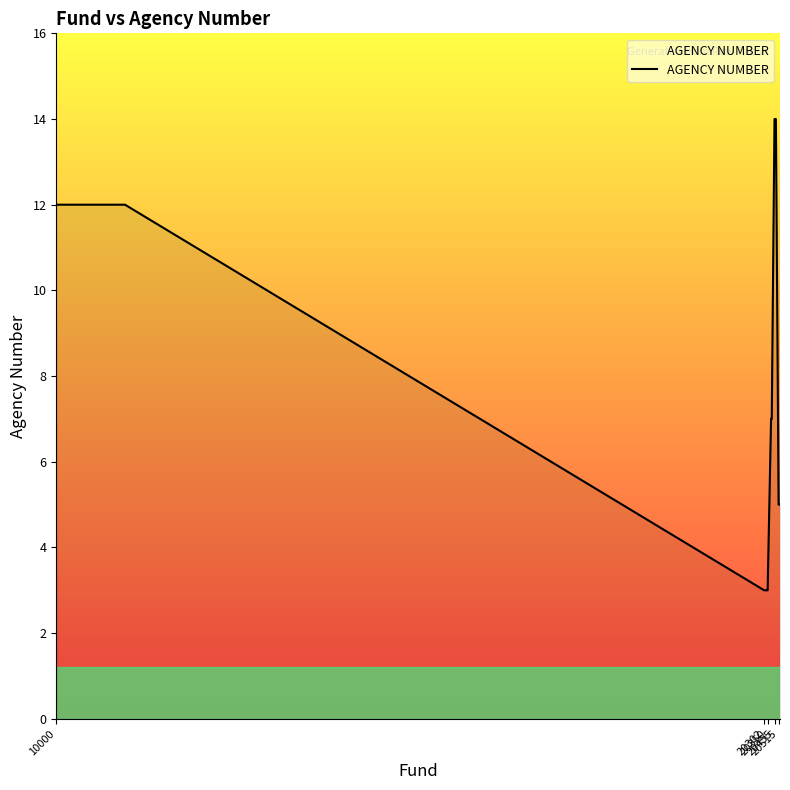

What is the greatest value displayed?

14